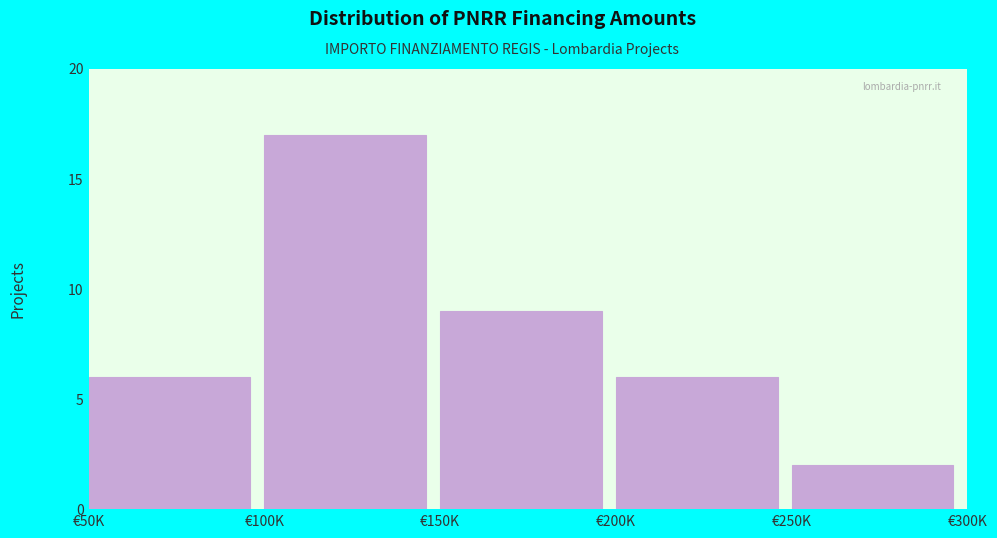

Reading left to right, list all the values displayed in this chart.

6	17	9	6	2